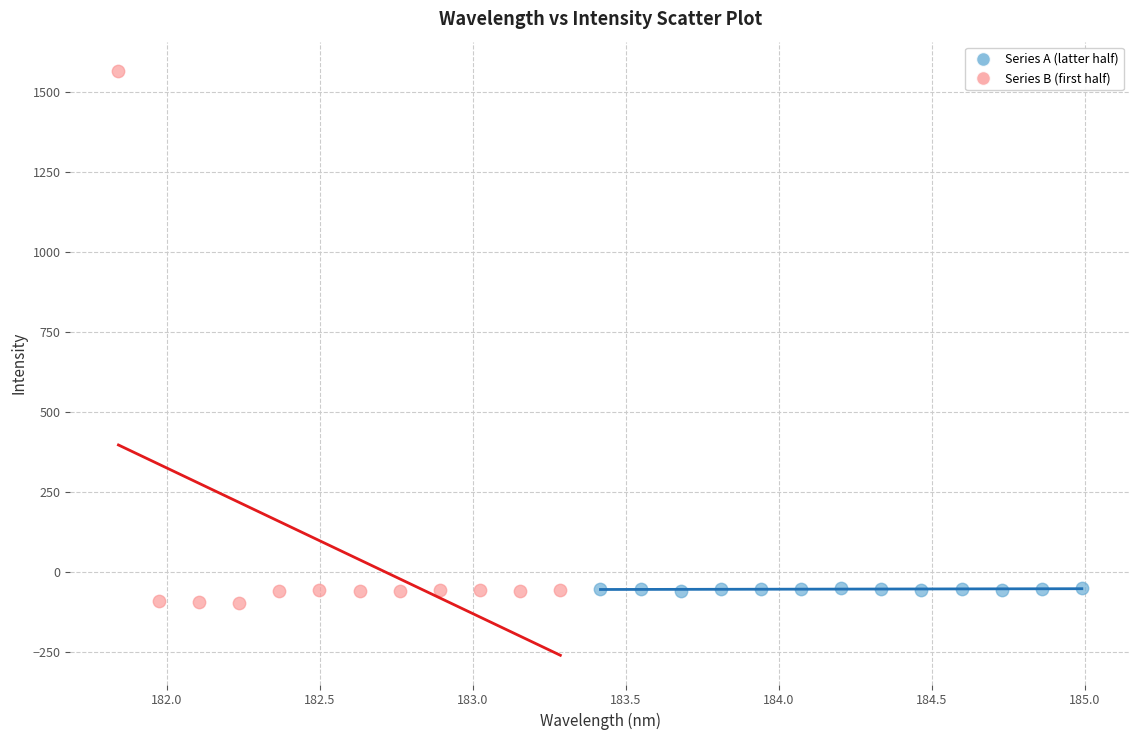

Which series contains the lowest Y value?

Series B (first half)